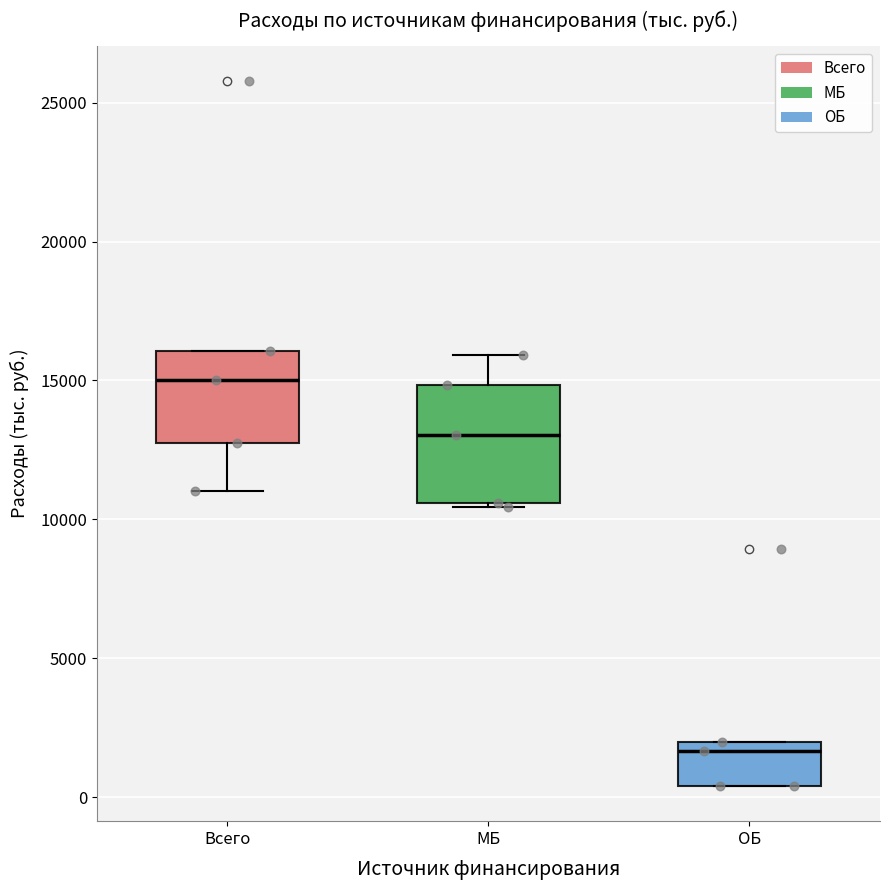

Reading left to right, read every box against the y-axis: the position of its median line, the range the box covers, and the ends of its whiskers. The values are not printed on the chart, so give them approximately, as read against the axis.

Всего: median 15000, box 13000 to 16000, whiskers 11000 to 16000
МБ: median 13000, box 10500 to 15000, whiskers 10500 (just below the box's lower edge) to 16000
ОБ: median 1500, box 500 to 2000, whiskers 500 to 2000